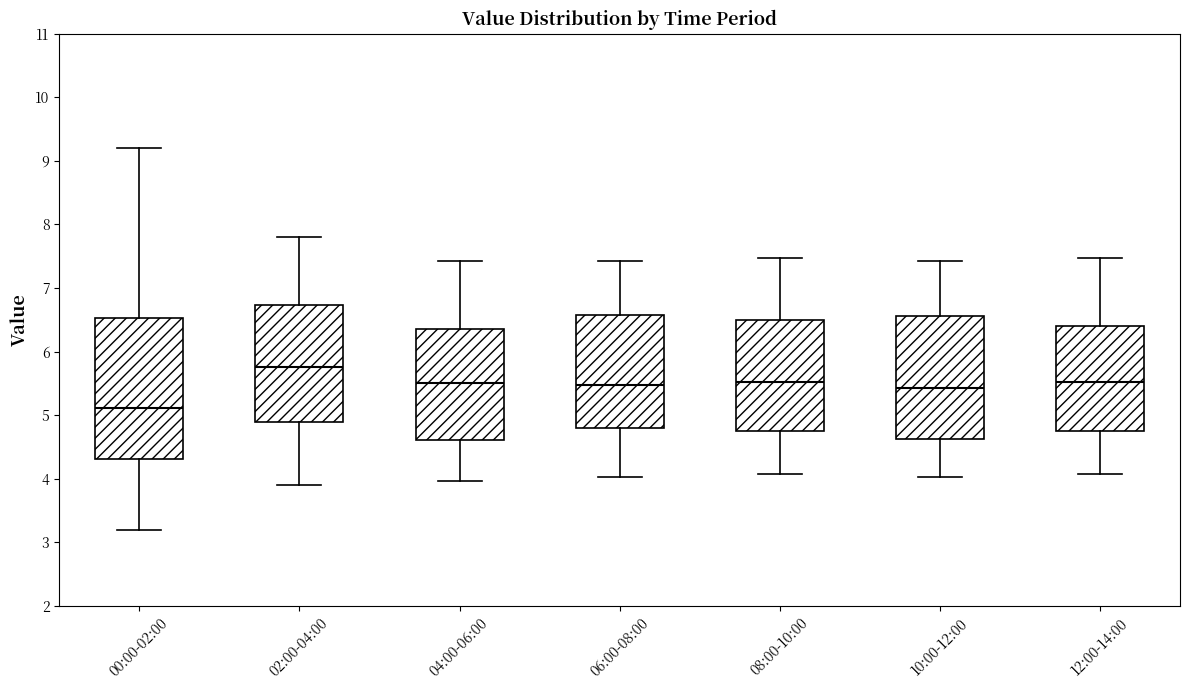

Reading left to right, transcribe this box plot: for each box, give where its median line is, the range the box spans, and where its two whiskers end, as read against the y-axis. The values are not printed on the chart, so give them approximately, as read against the axis.

00:00-02:00: median 5.1, box 4.3 to 6.5, whiskers 3.2 to 9.2
02:00-04:00: median 5.8, box 4.9 to 6.7, whiskers 3.9 to 7.8
04:00-06:00: median 5.5, box 4.6 to 6.4, whiskers 4.0 to 7.4
06:00-08:00: median 5.5, box 4.8 to 6.6, whiskers 4.0 to 7.4
08:00-10:00: median 5.5, box 4.7 to 6.5, whiskers 4.1 to 7.5
10:00-12:00: median 5.4, box 4.6 to 6.6, whiskers 4.0 to 7.4
12:00-14:00: median 5.5, box 4.7 to 6.4, whiskers 4.1 to 7.5